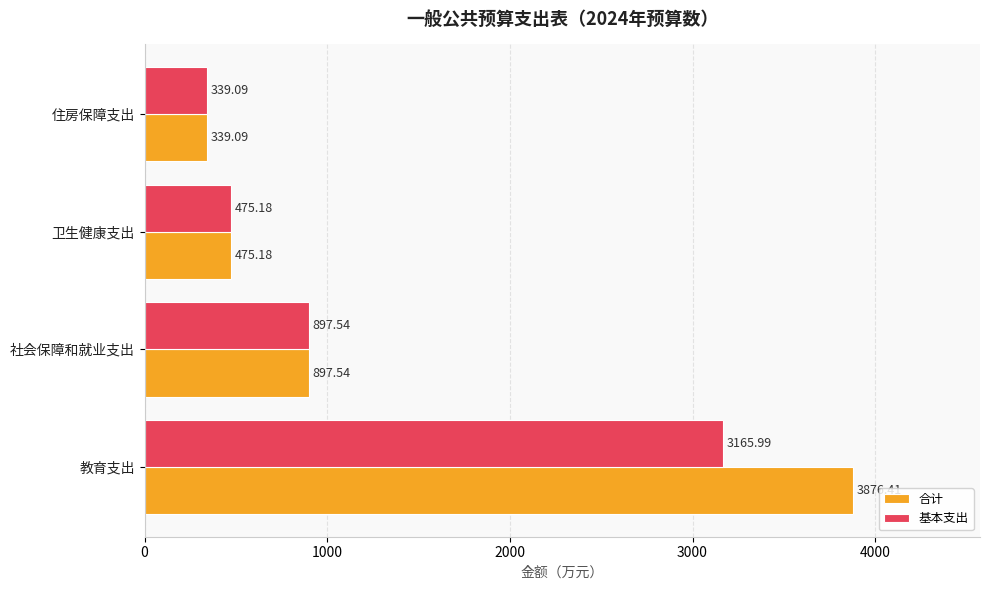

What is the difference between the maximum and second lowest values in the 合计 series?

3401.2